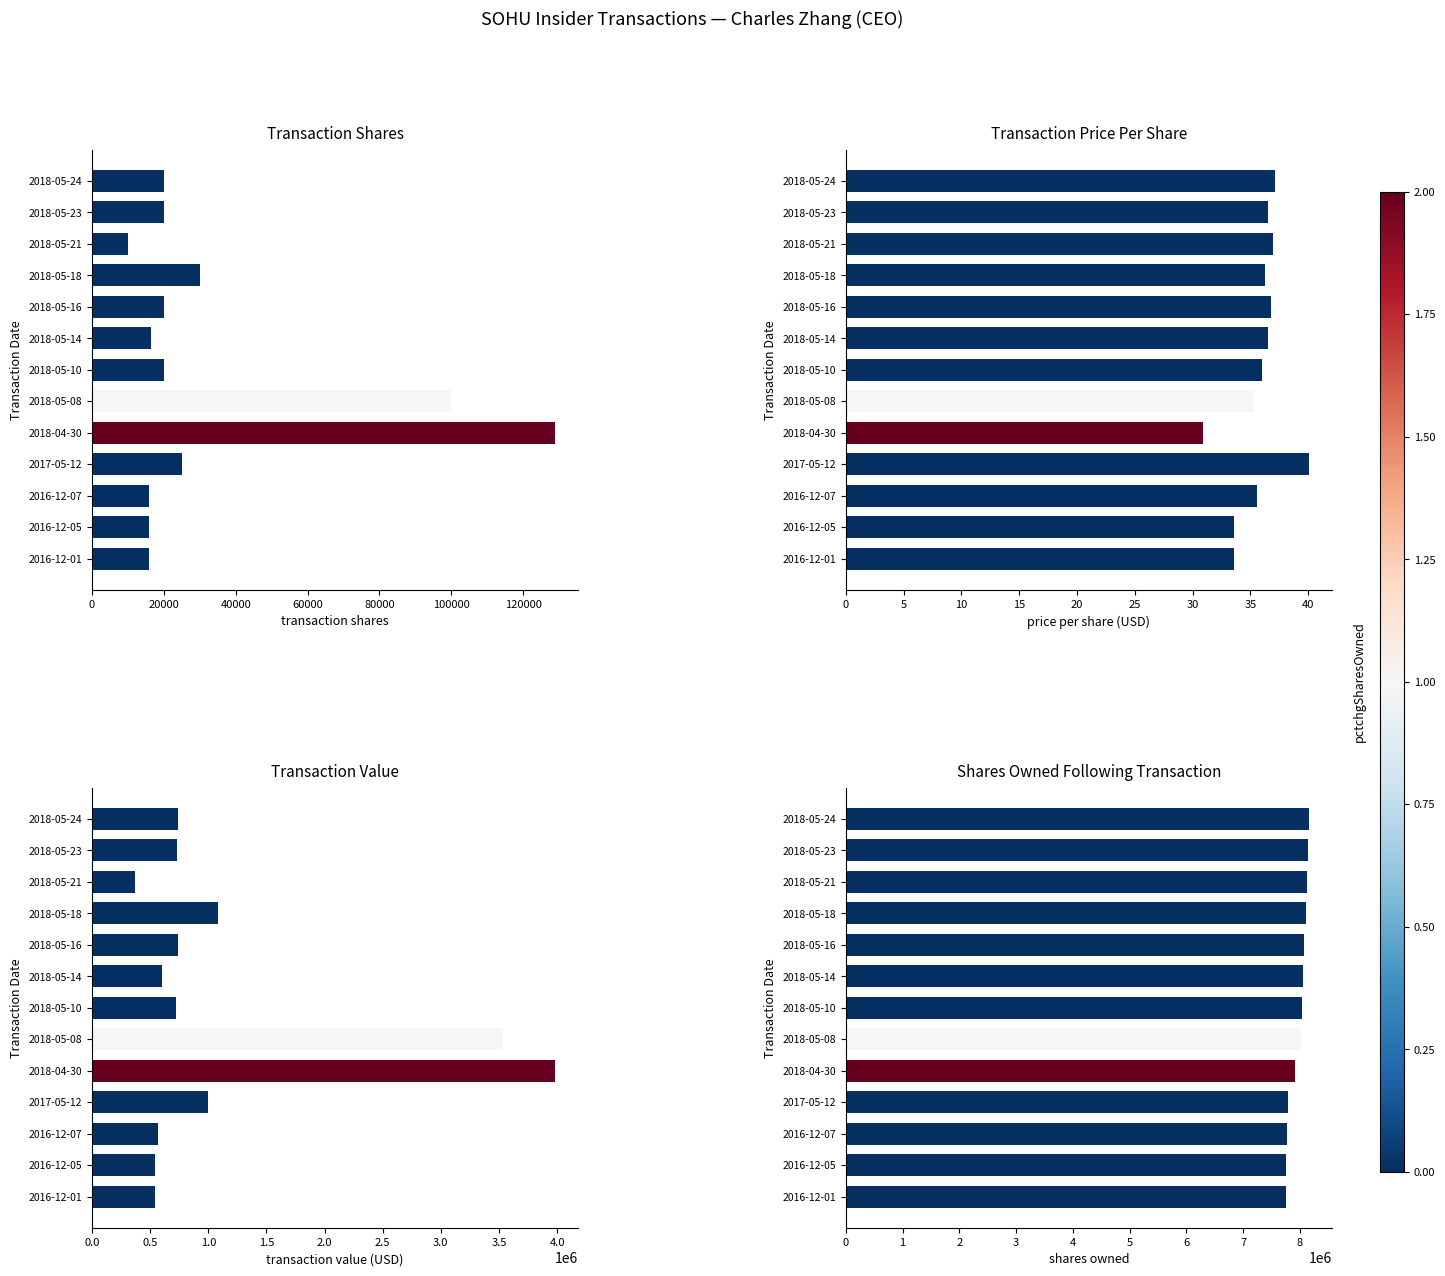

How many groups of bars are there?

13